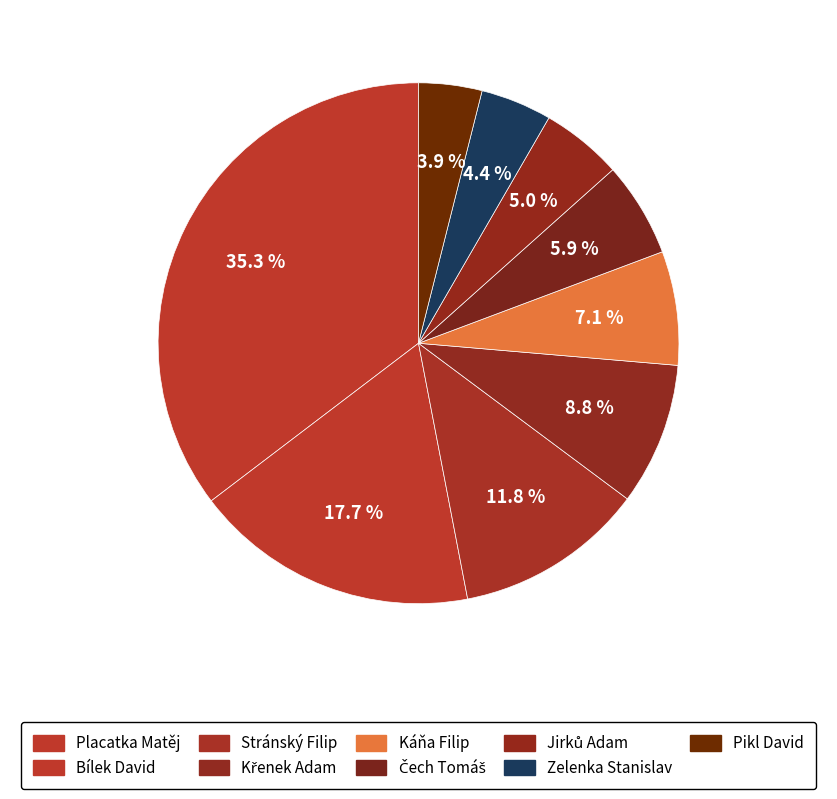

Is there a majority slice in this chart?

No